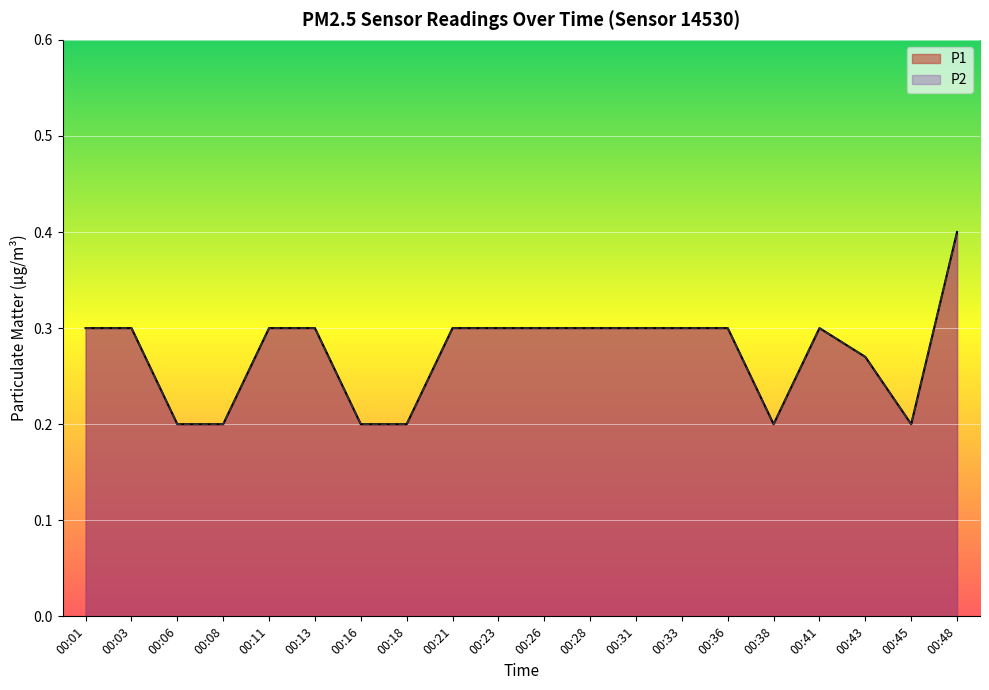

What is the total value across all series at 00:18?

0.4